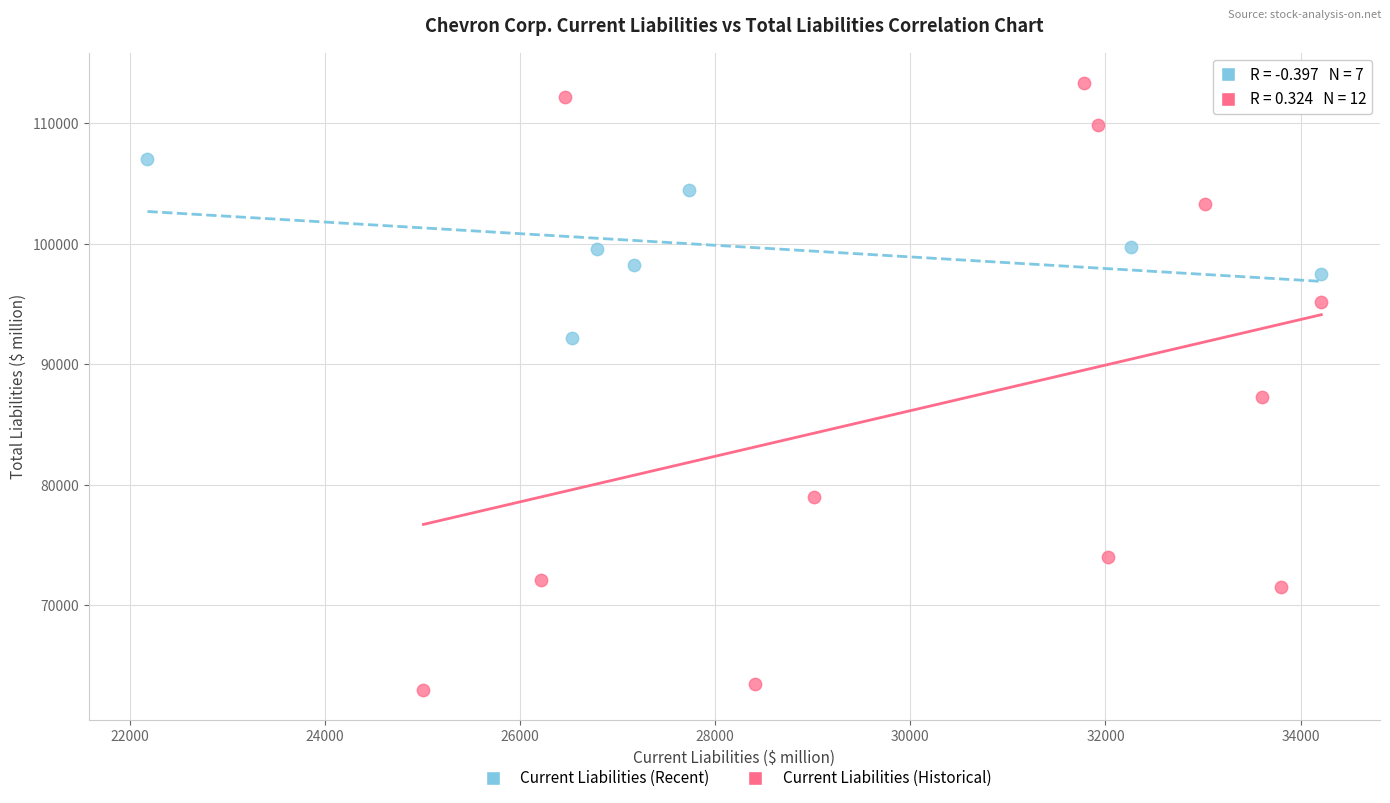

Which series reaches the maximum Y coordinate?

Current Liabilities (Historical)